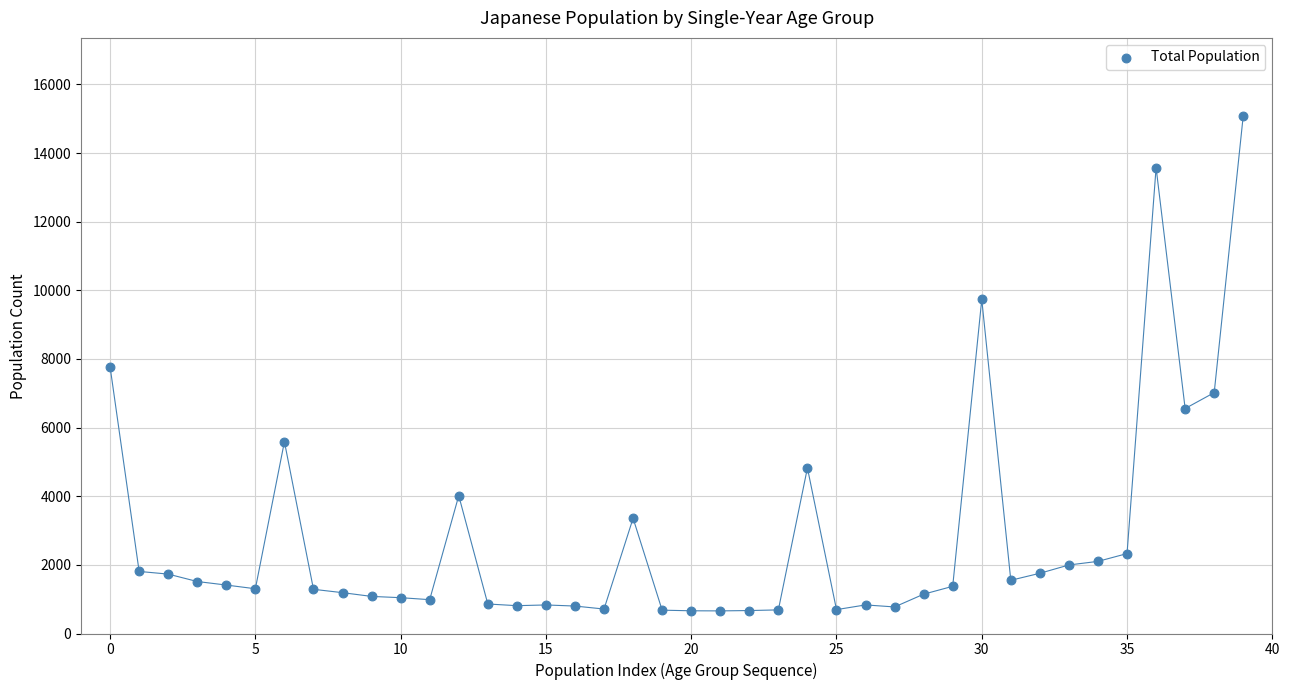

What is the range of Y values (max minus min)?

14434